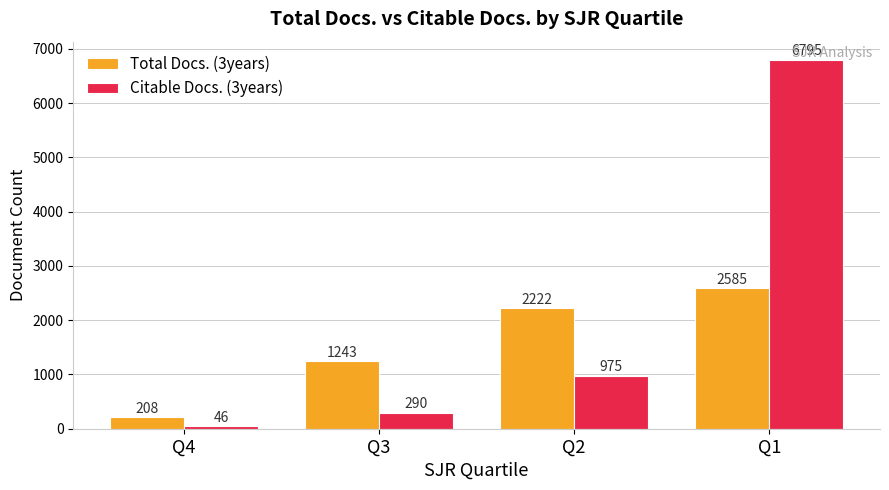

What are all the series names shown in the legend?

Total Docs. (3years), Citable Docs. (3years)